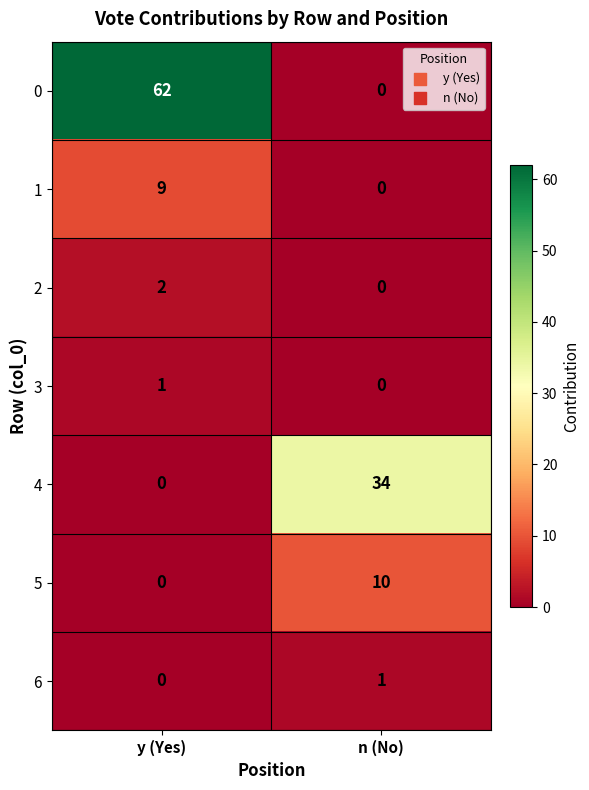

What is the difference between the 0 values at y (Yes) and n (No)?

62